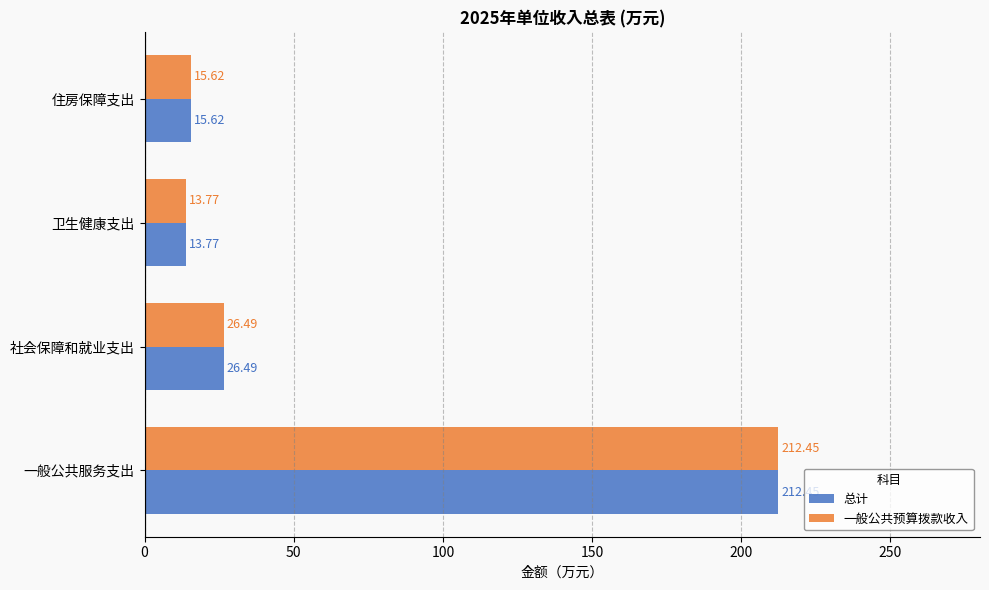

How many series are shown in this chart?

2